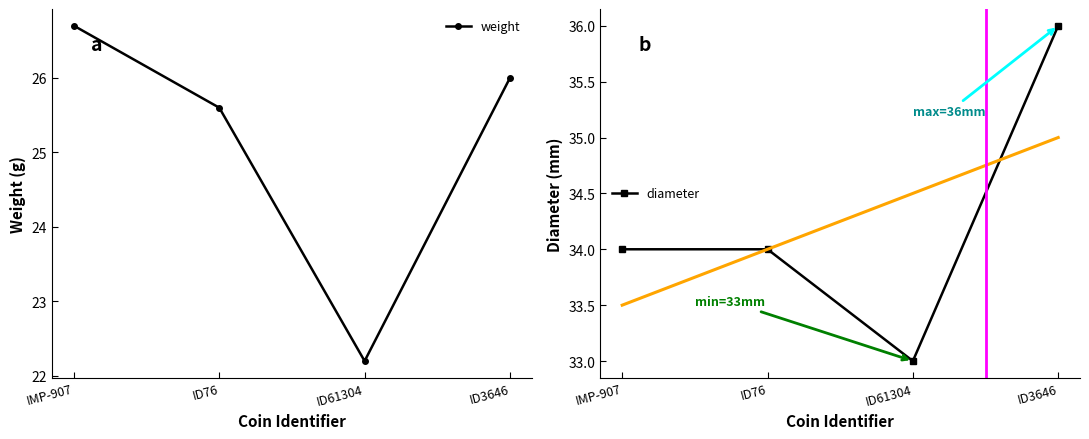

The value of diameter at ID76 is 10.2. True or false?

False